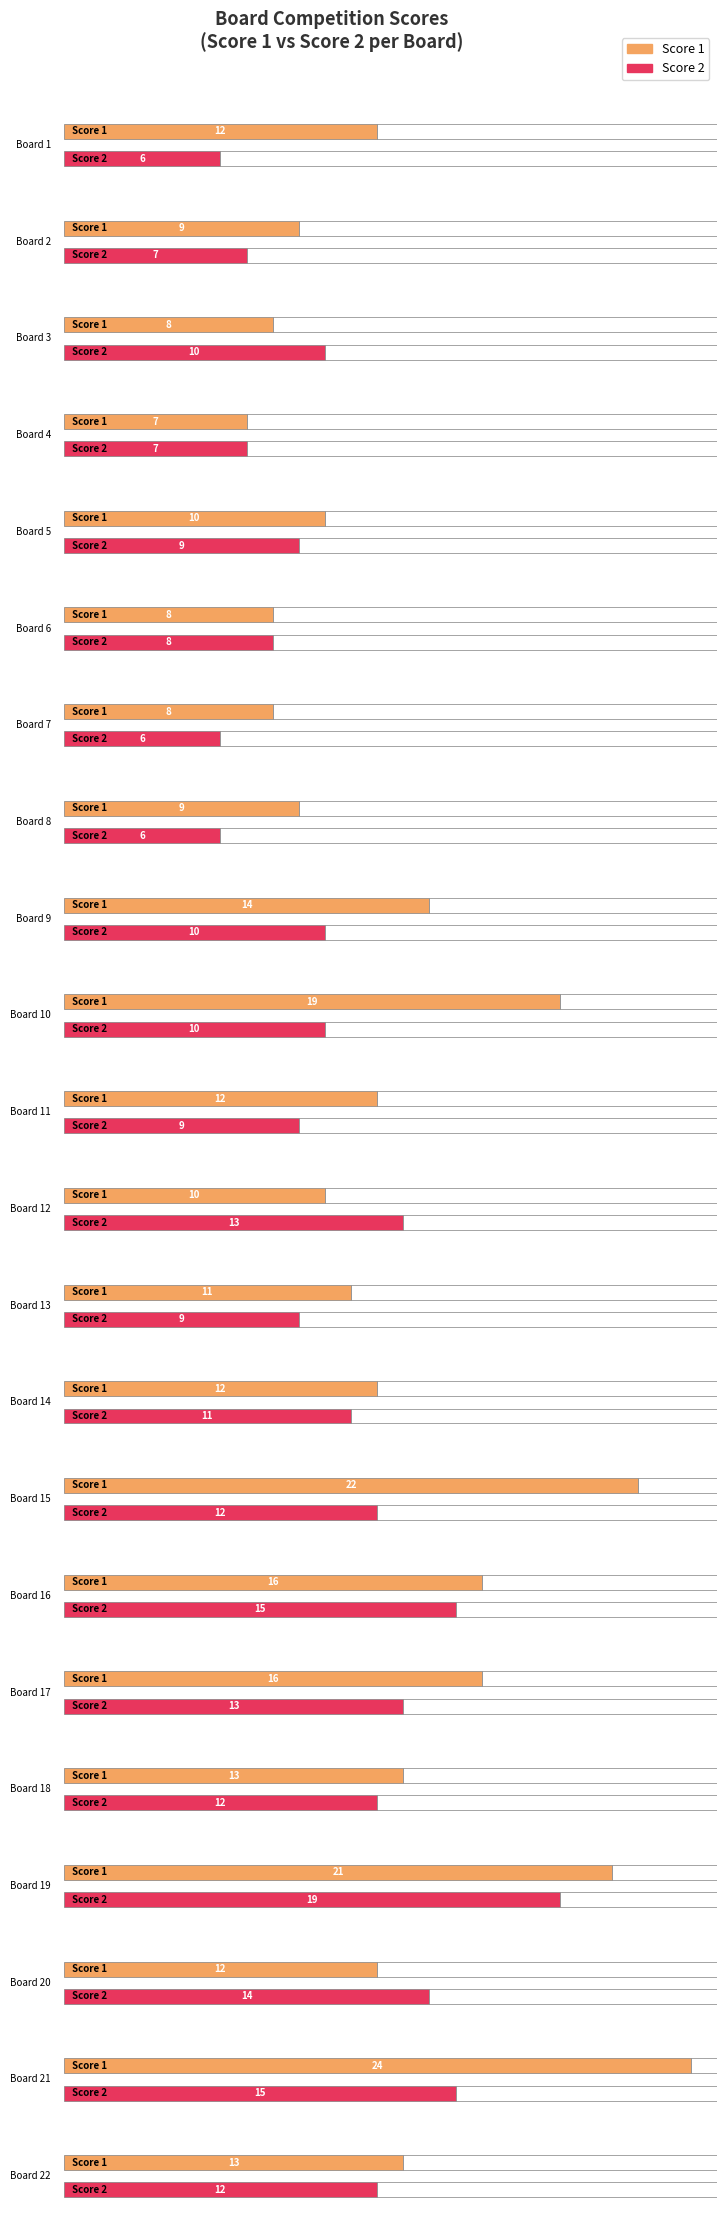

Where is Score 2 nearest to the value 12?

15